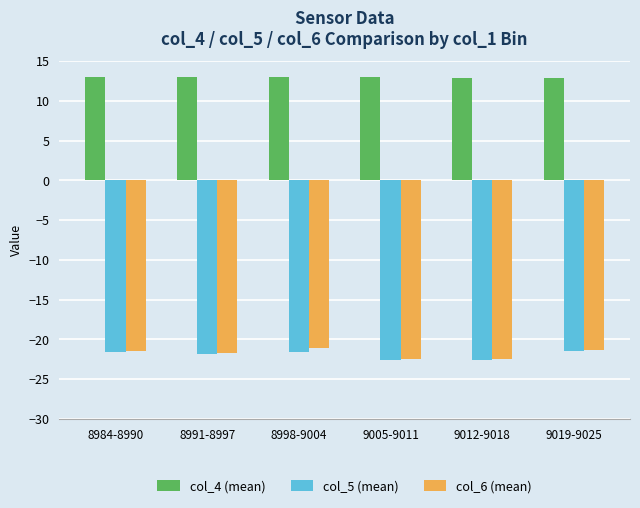

What is the maximum value for col_4 (mean)?

13.1